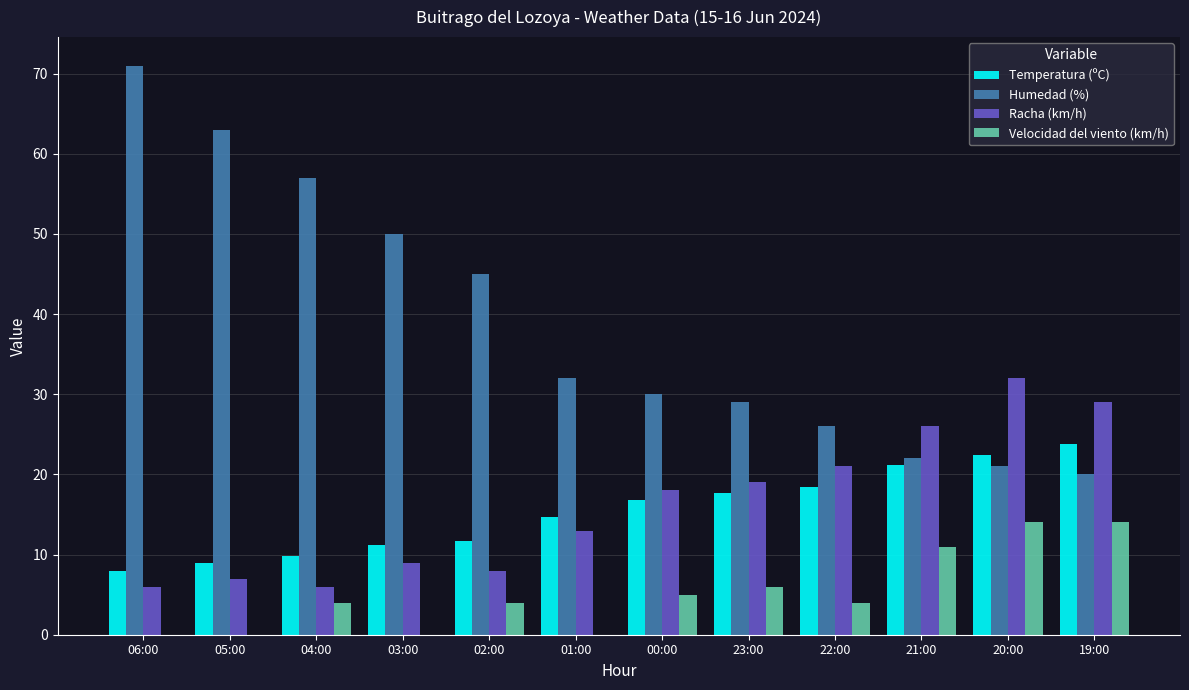

What is the maximum value shown in the chart?

71.0